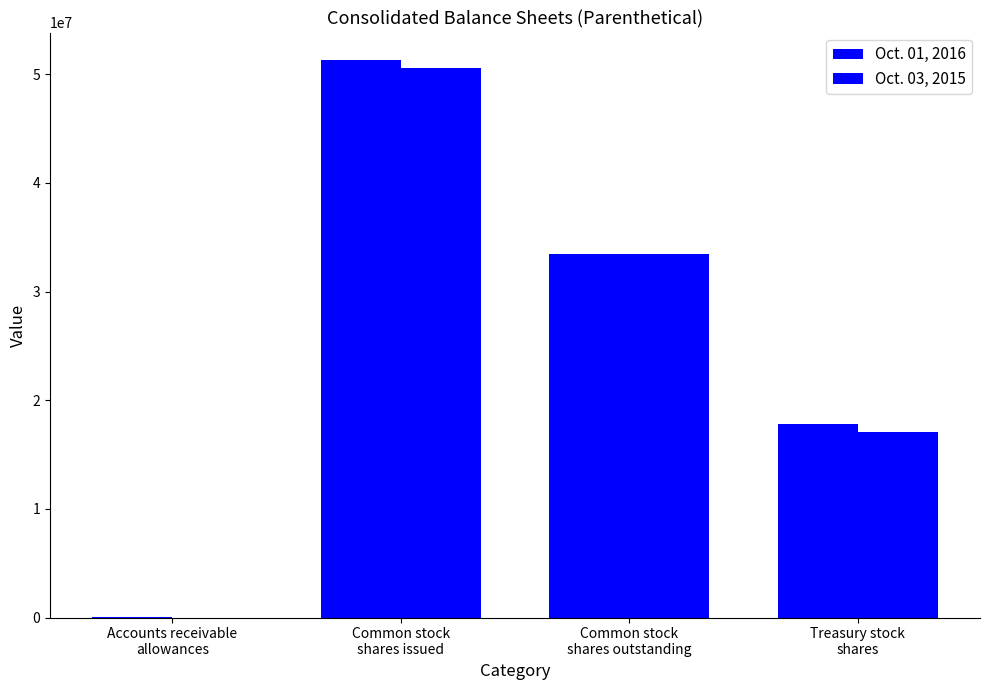

Is it true that Oct. 01, 2016 equals 48667037 at Common stock
shares outstanding?

False